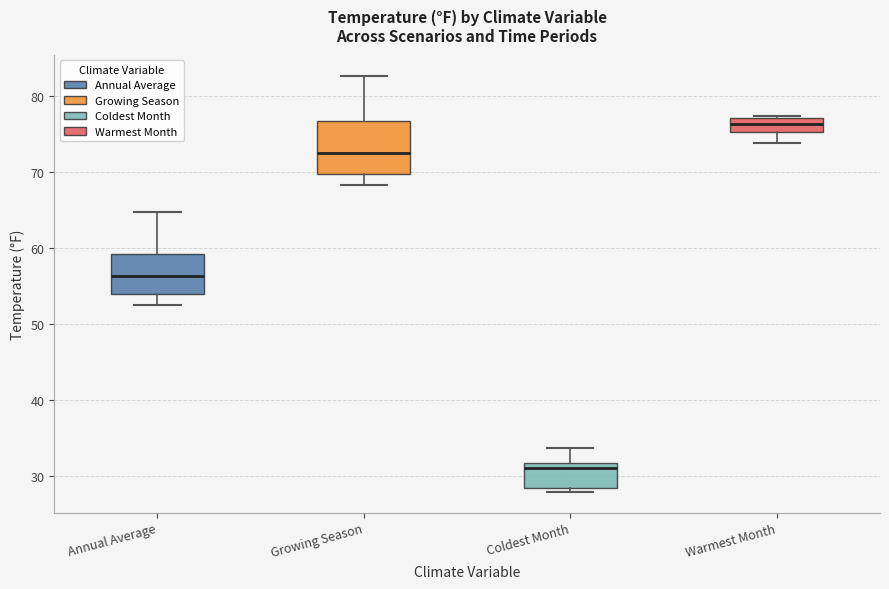

Reading left to right, transcribe this box plot: for each box, give where its median line is, the range the box spans, and where its two whiskers end, as read against the y-axis. The values are not printed on the chart, so give them approximately, as read against the axis.

Annual Average: median 56, box 54 to 59, whiskers 53 to 65
Growing Season: median 73, box 70 to 77, whiskers 68 to 83
Coldest Month: median 31, box 28 to 32, whiskers 28 (just below the box's lower edge) to 34
Warmest Month: median 76, box 75 to 77, whiskers 74 to 77 (just above the box's upper edge)